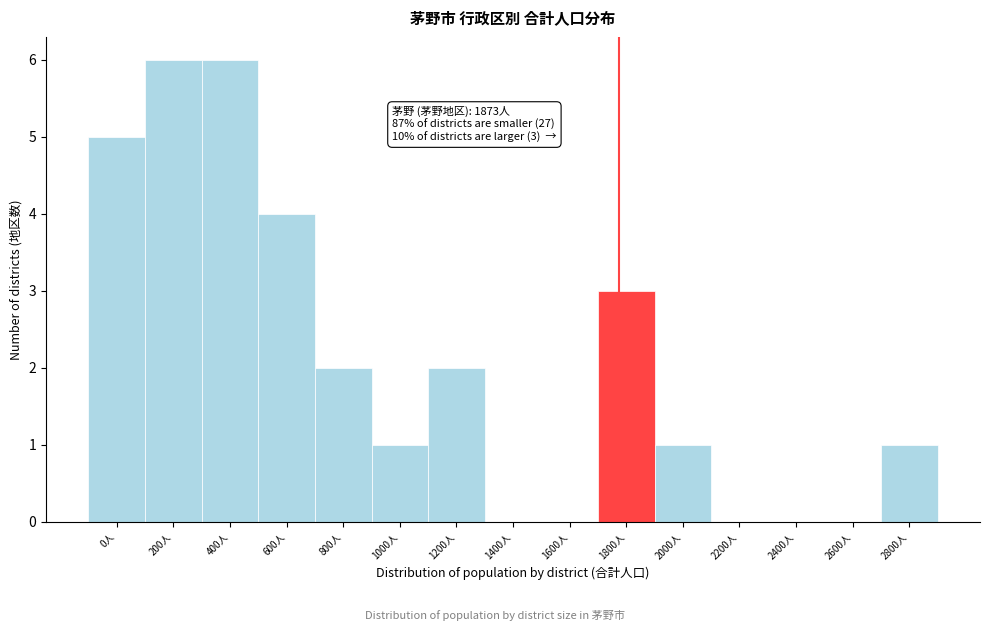

Reading left to right, what are all the values shown in this chart?

0人=5	200人=6	400人=6	600人=4	800人=2	1000人=1	1200人=2	1400人=0	1600人=0	1800人=3	2000人=1	2200人=0	2400人=0	2600人=0	2800人=1